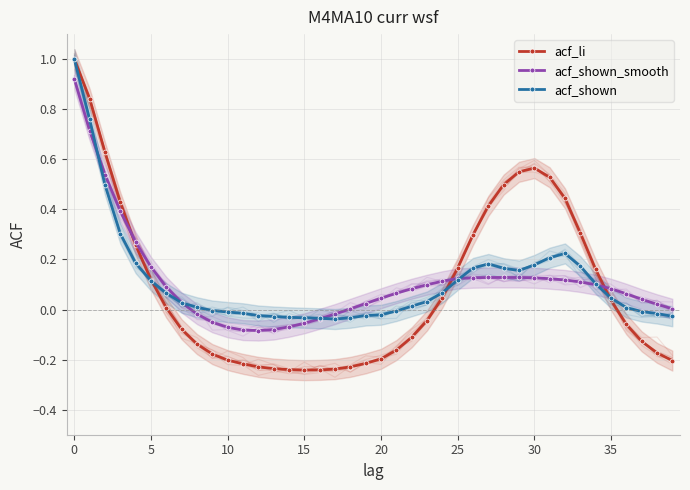

Which category has the lowest value in the acf_shown series?

17